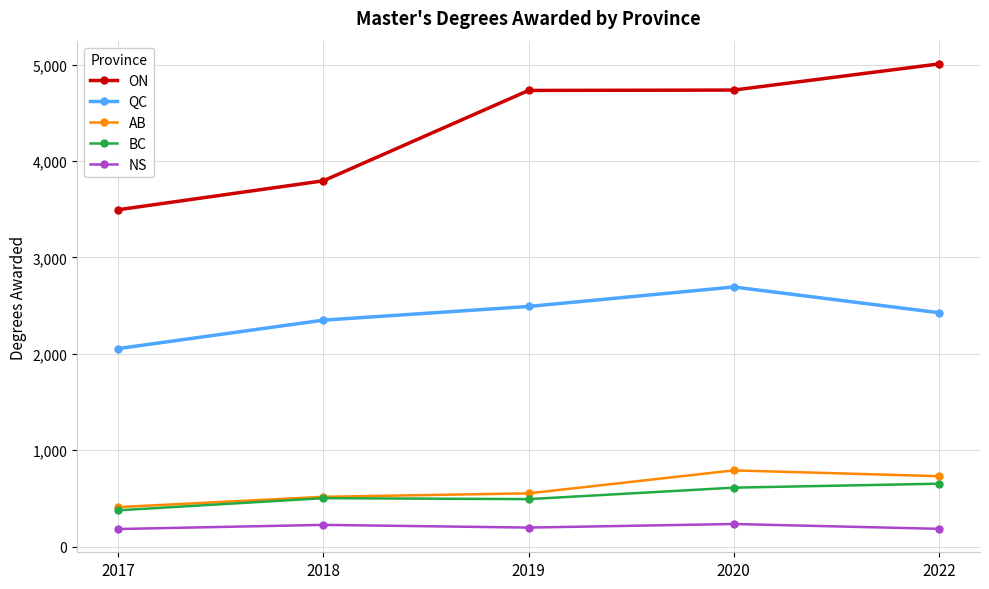

How many values in the NS series are below 198?

2